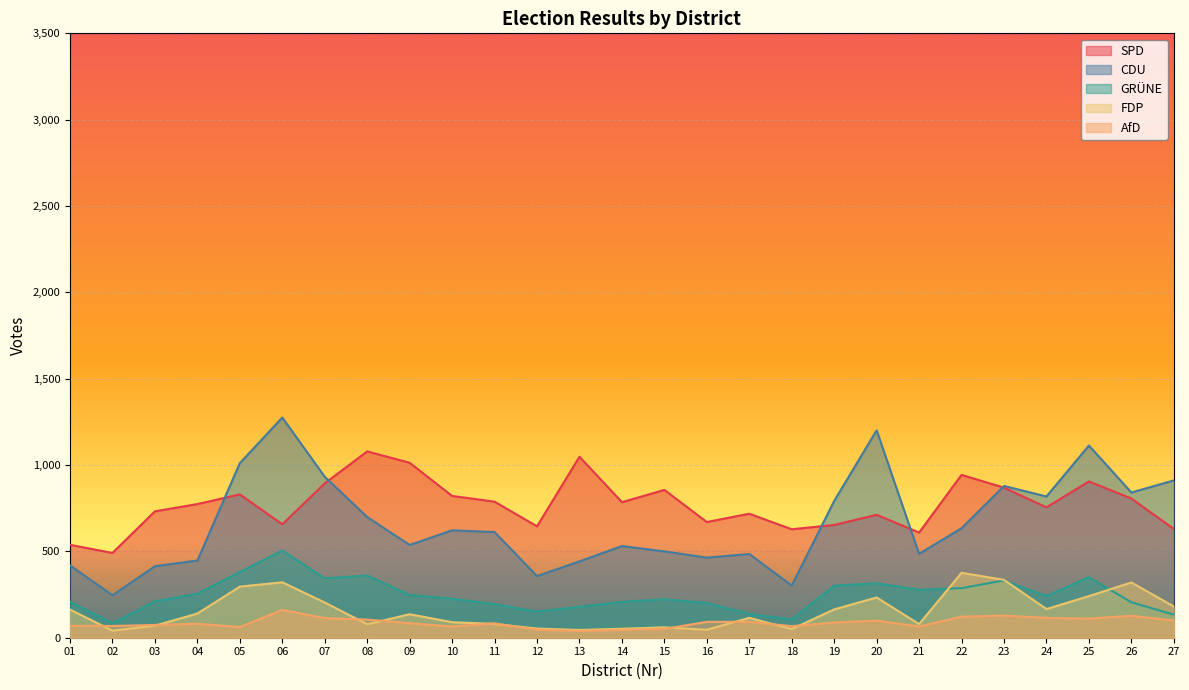

What is the greatest value displayed?

1275